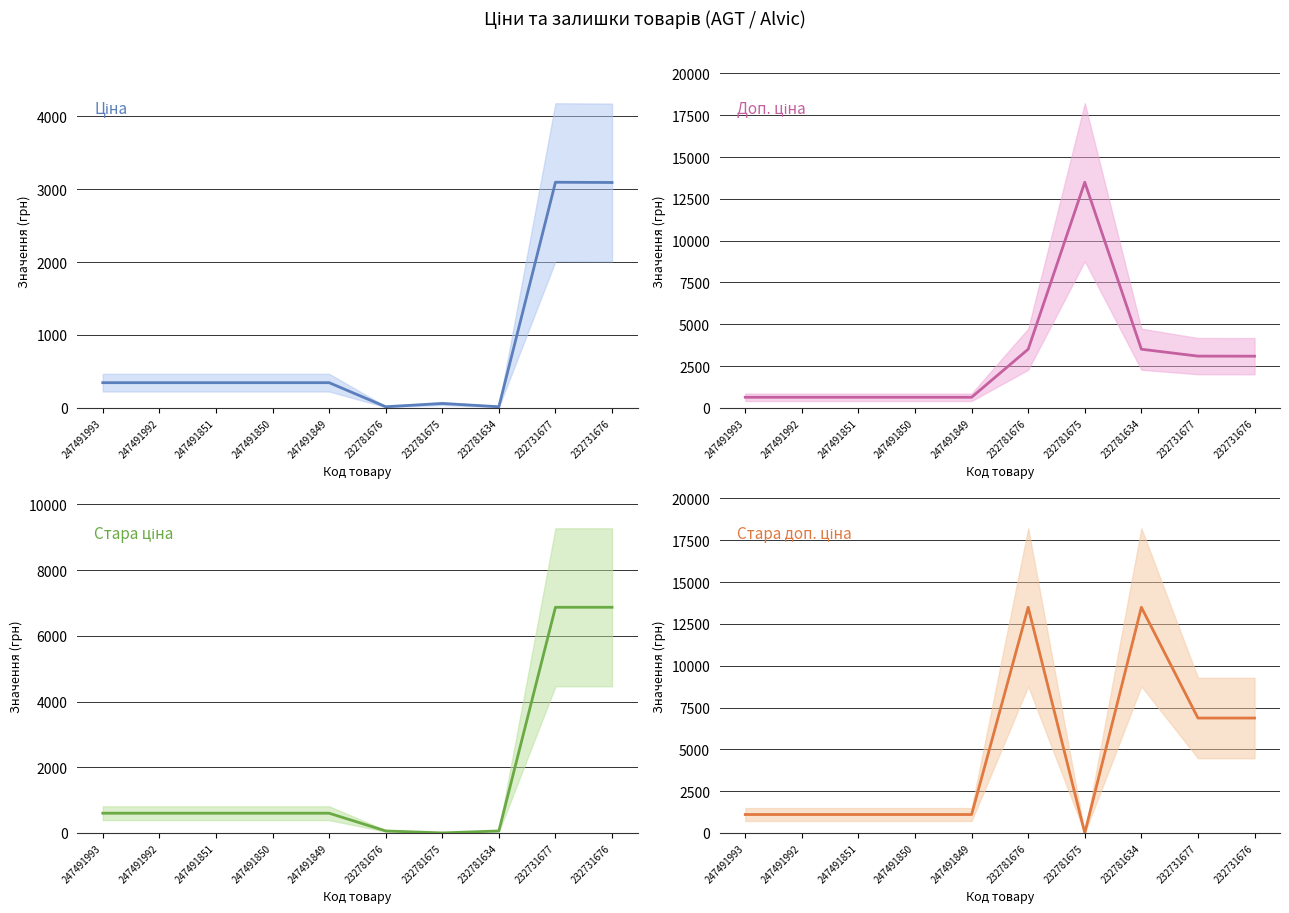

At which category does Ціна reach its first local valley?

232781676